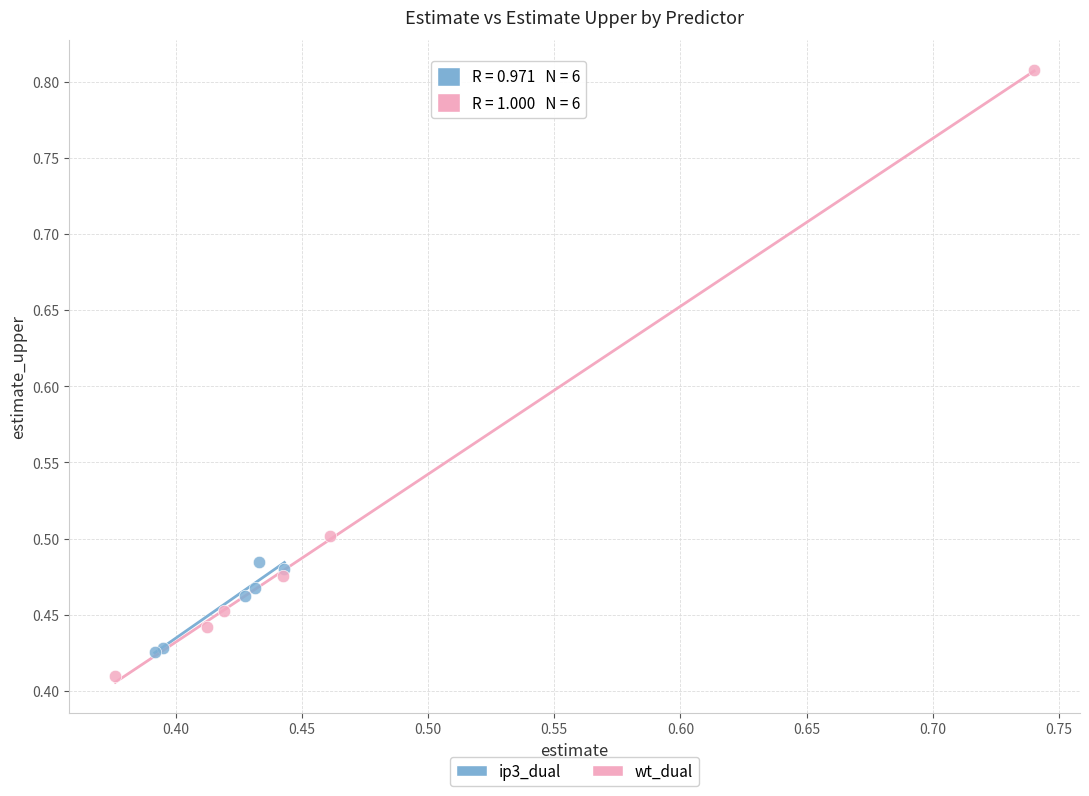

Which series has the widest spread of Y values?

wt_dual